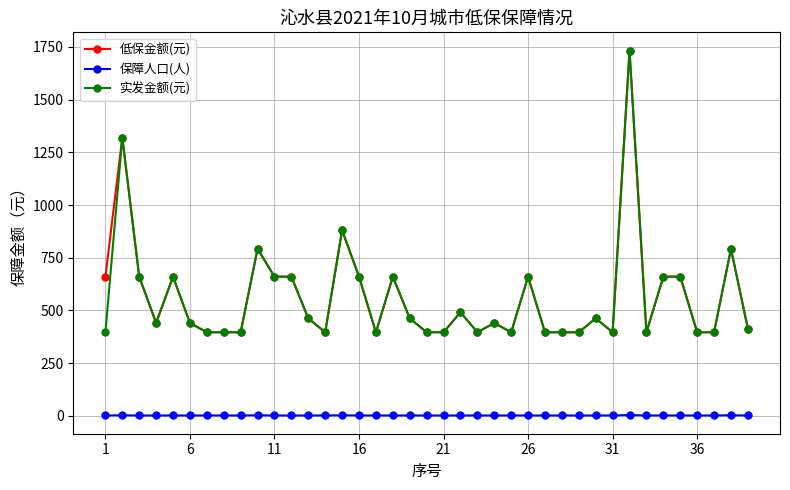

True or false: 保障人口(人) has more than 1 points higher than both neighbors.

True